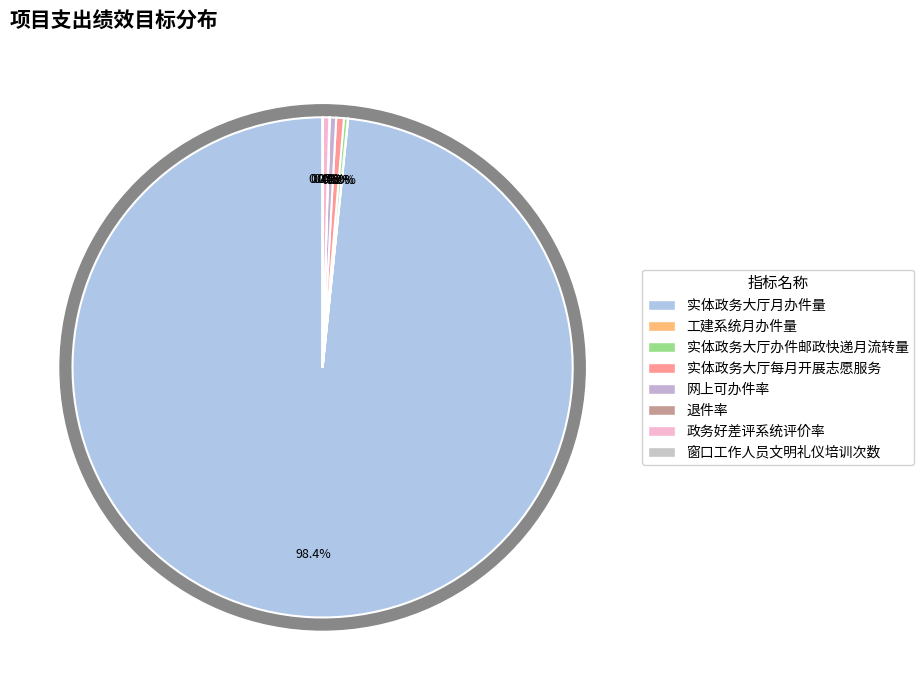

Which slice is the smallest?

窗口工作人员文明礼仪培训次数